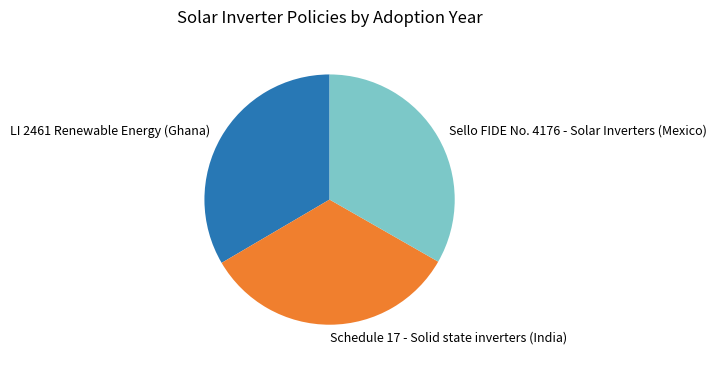

What is the ratio of the value at Sello FIDE No. 4176 - Solar Inverters (Mexico) to the value at Schedule 17 - Solid state inverters (India)?

1.0